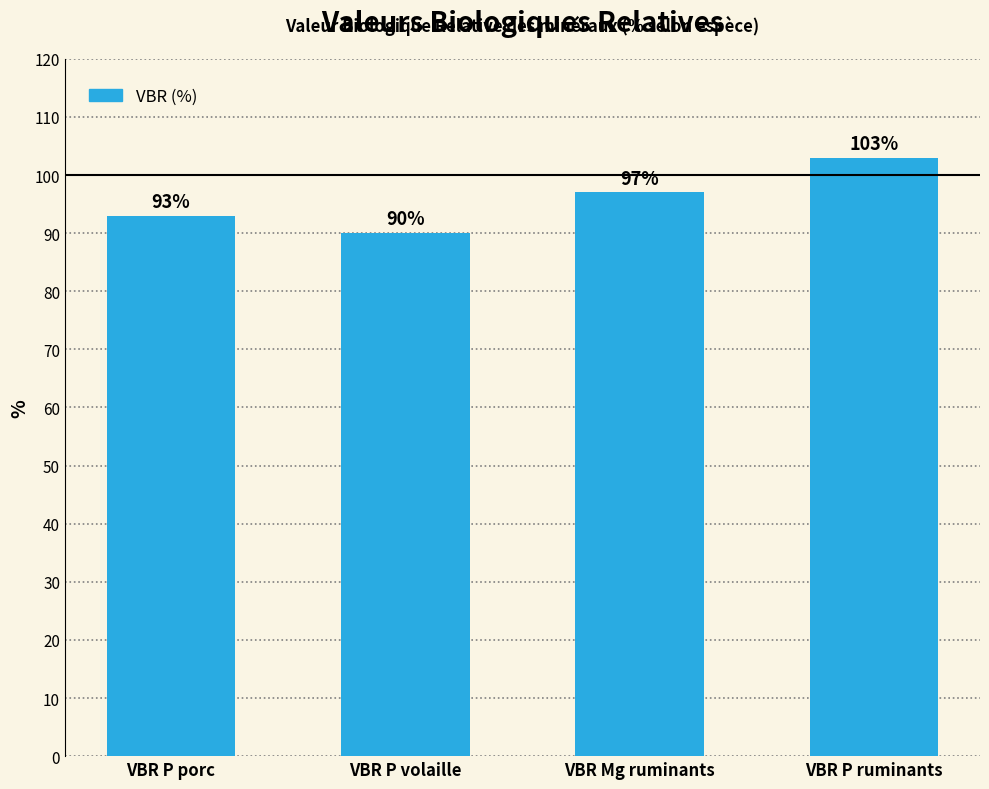

List the labels in order of value, smallest first.

VBR P volaille, VBR P porc, VBR Mg ruminants, VBR P ruminants